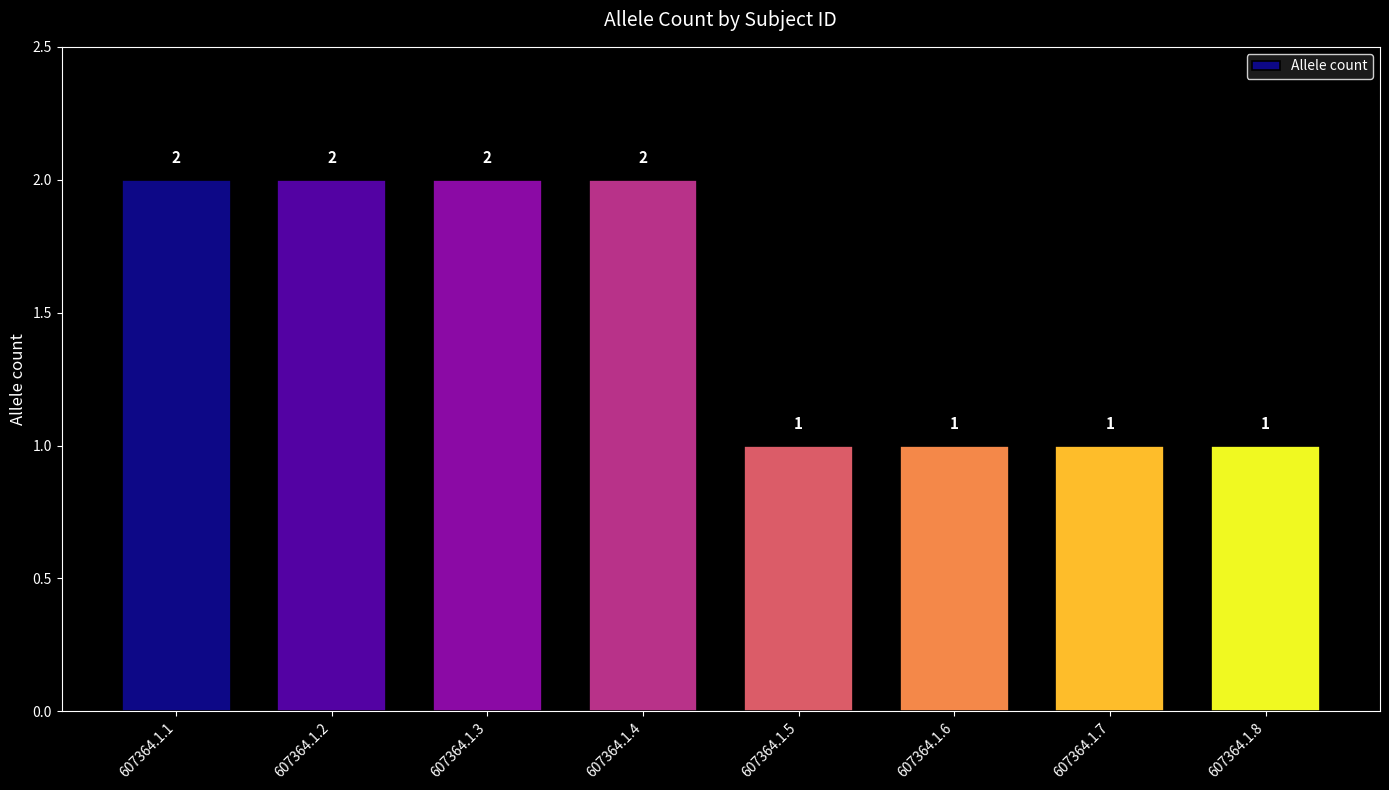

What is the sum of all values?

12